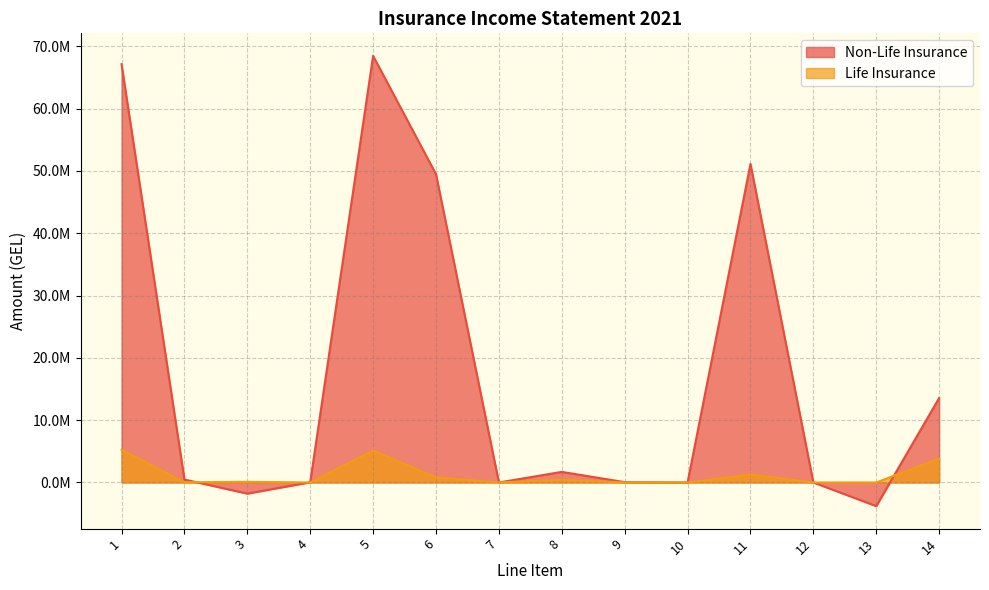

Which series has the largest total across all categories?

Non-Life Insurance